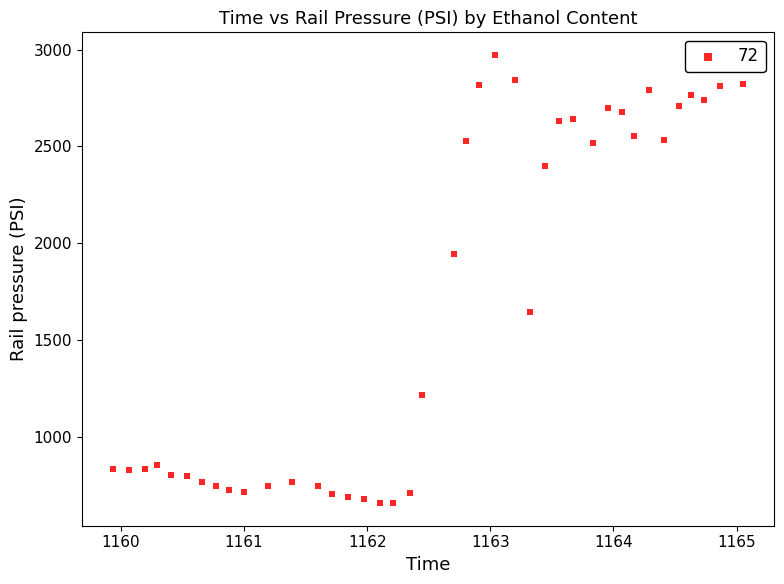

What is the range of Y values (max minus min)?

2314.2